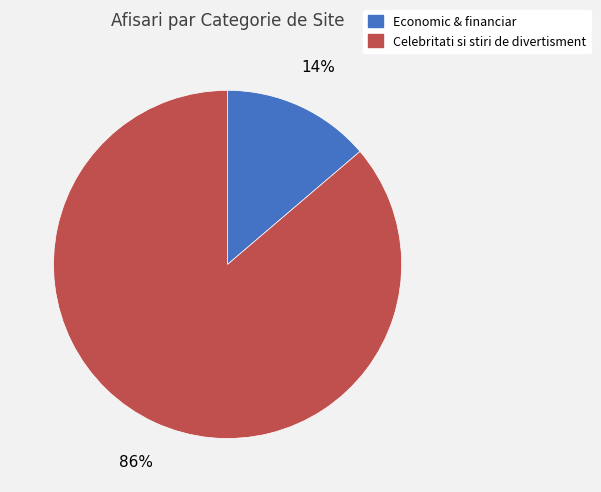

What is the ratio of the value at Economic & financiar to the value at Celebritati si stiri de divertisment?

0.2